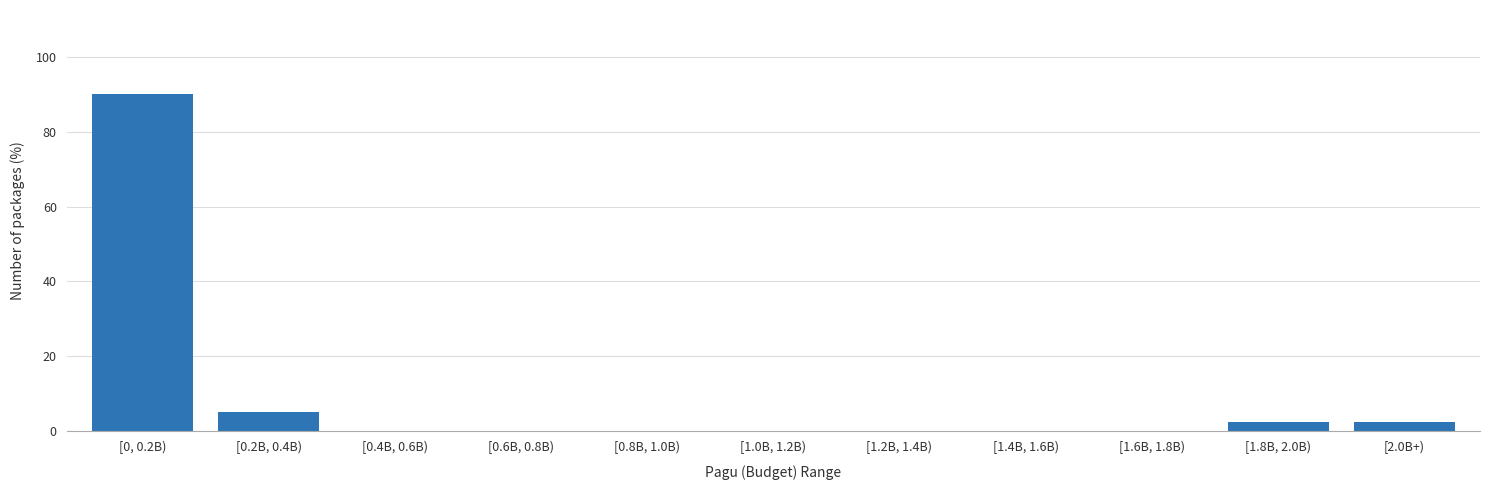

Reading right to left, list all the values displayed in this chart.

[2.0B+)=2.5	[1.8B, 2.0B)=2.5	[1.6B, 1.8B)=0.0	[1.4B, 1.6B)=0.0	[1.2B, 1.4B)=0.0	[1.0B, 1.2B)=0.0	[0.8B, 1.0B)=0.0	[0.6B, 0.8B)=0.0	[0.4B, 0.6B)=0.0	[0.2B, 0.4B)=5.0	[0, 0.2B)=90.0